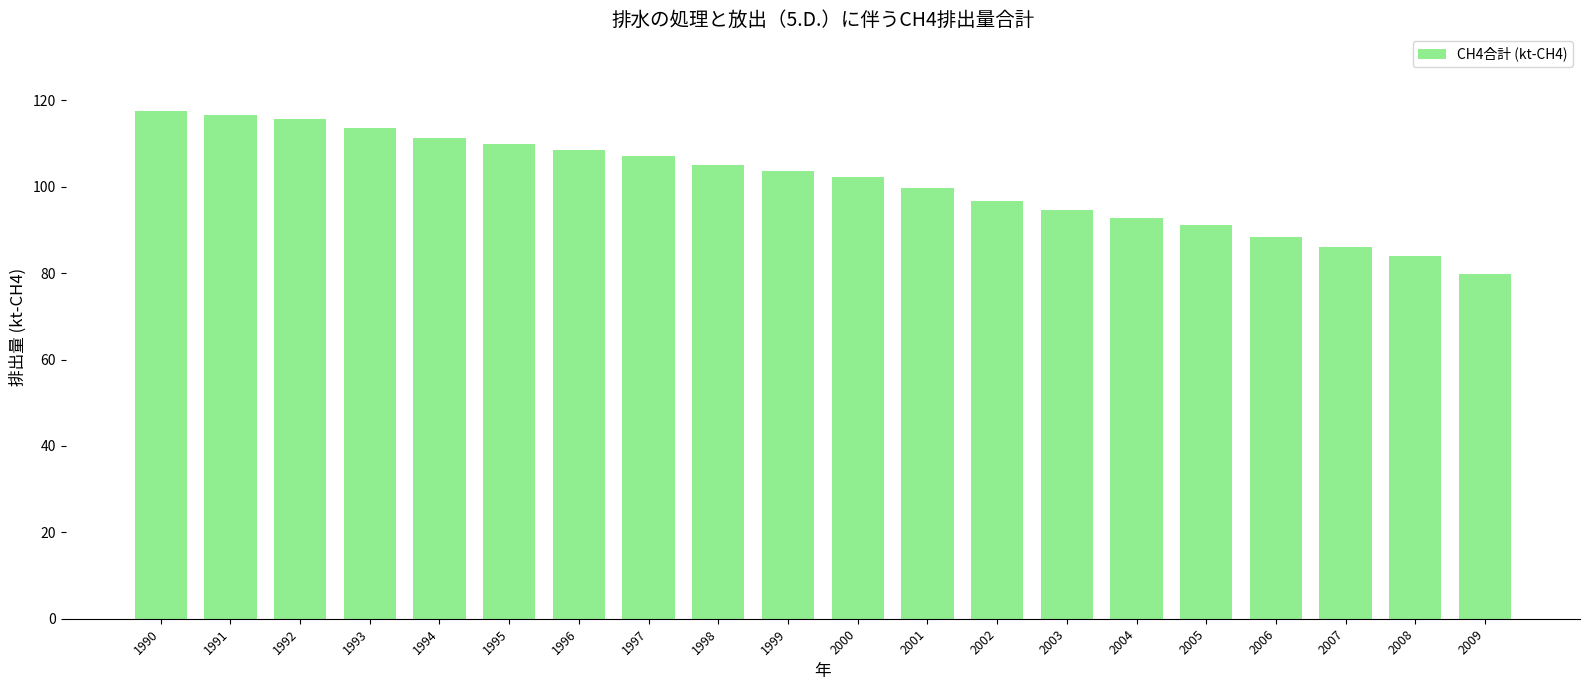

Count the number of categories in the chart.

20